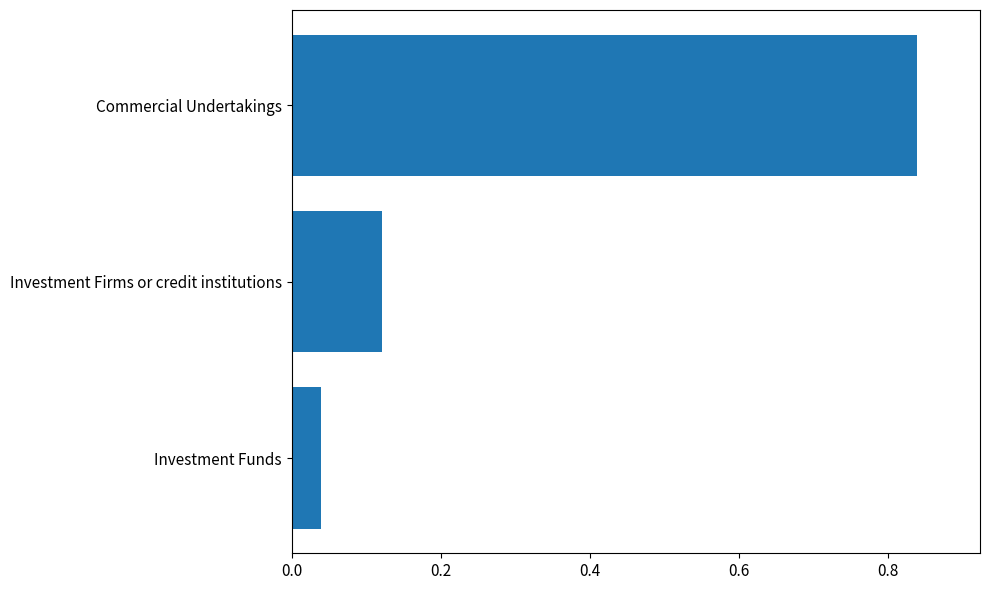

At which label is the value closest to 0?

Investment Funds